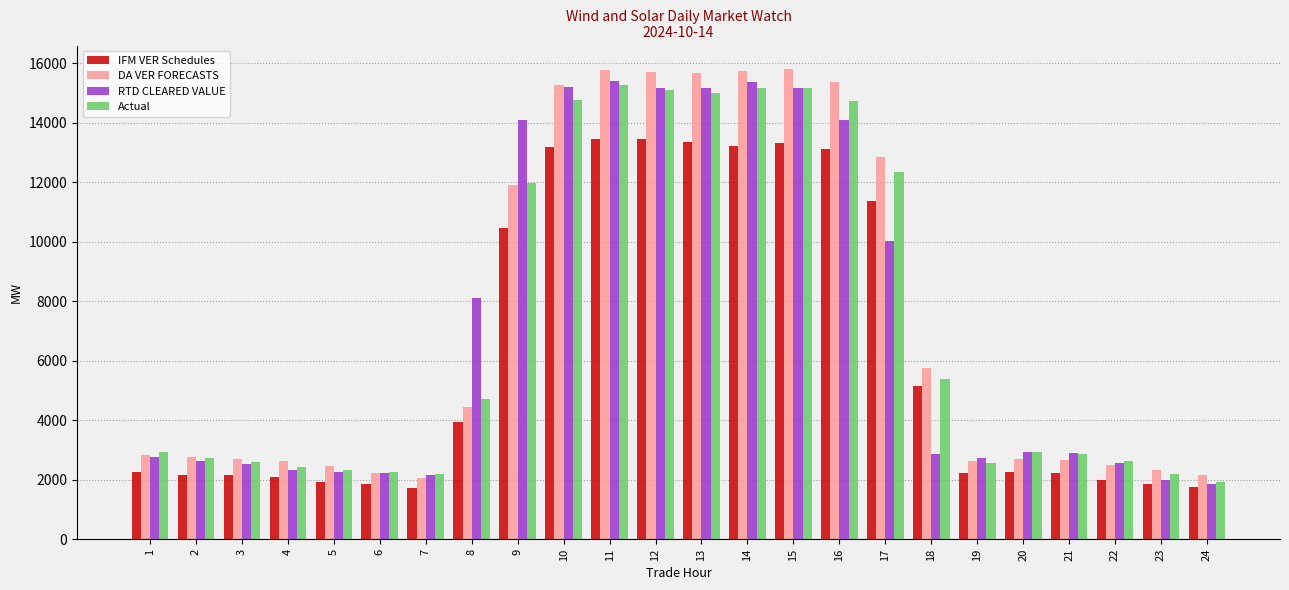

Which series has the largest range (max minus min)?

DA VER FORECASTS